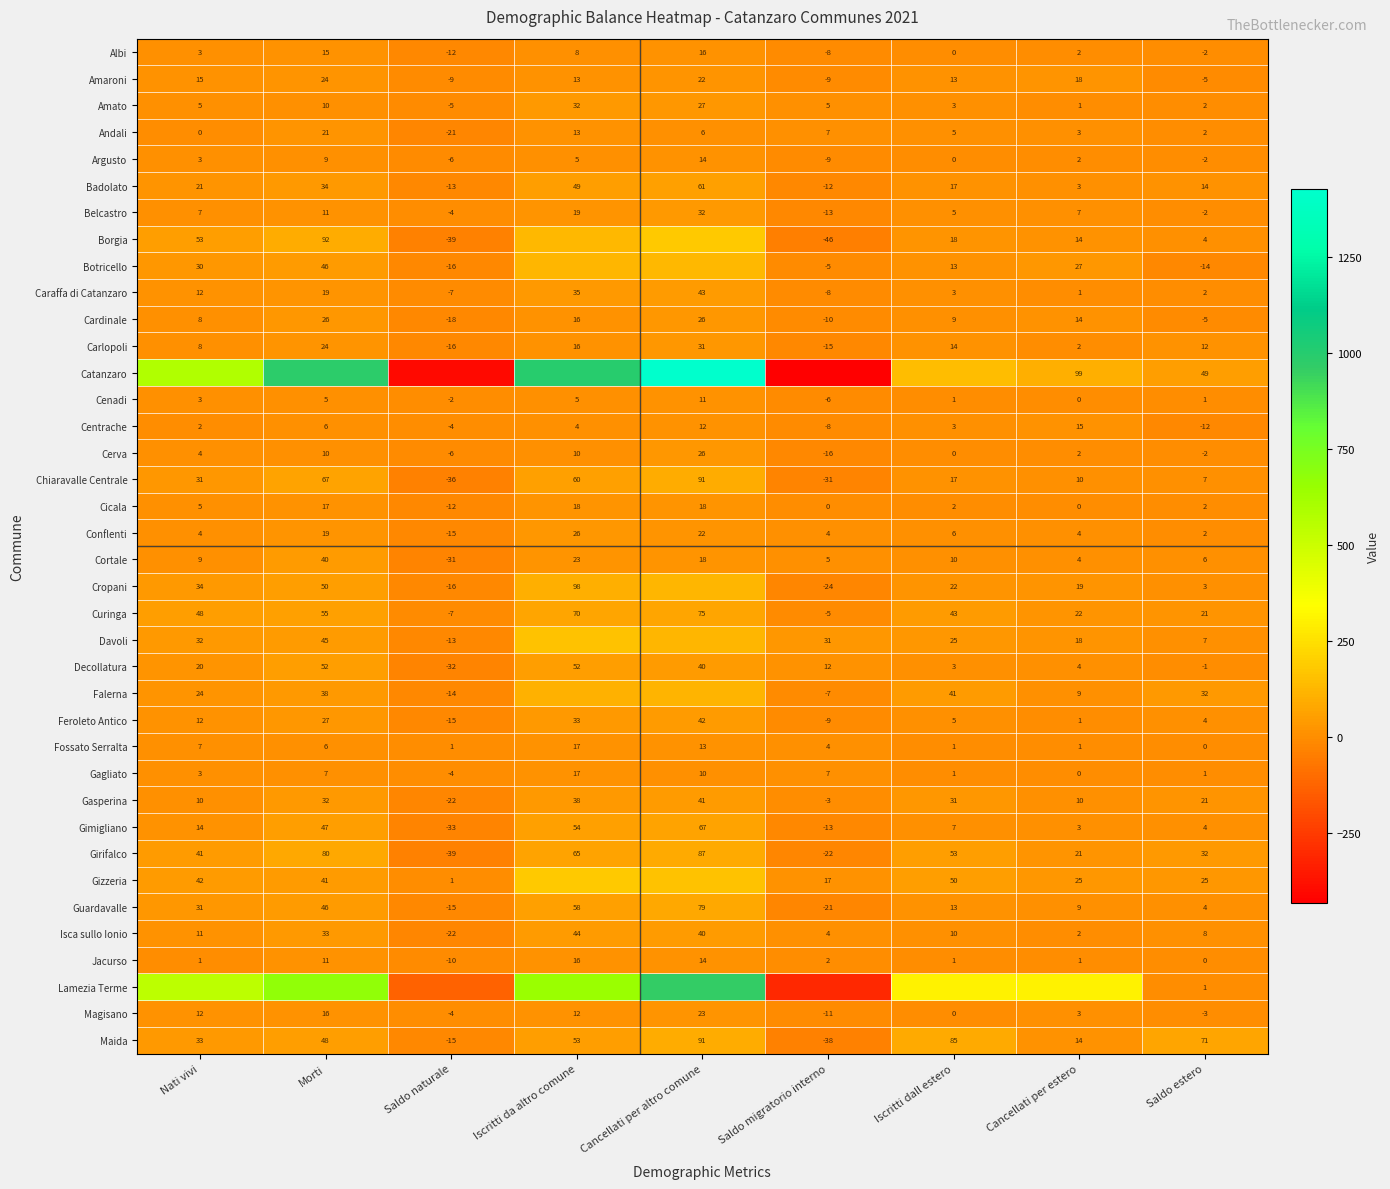

At which label is Fossato Serralta closest to 8?

Nati vivi